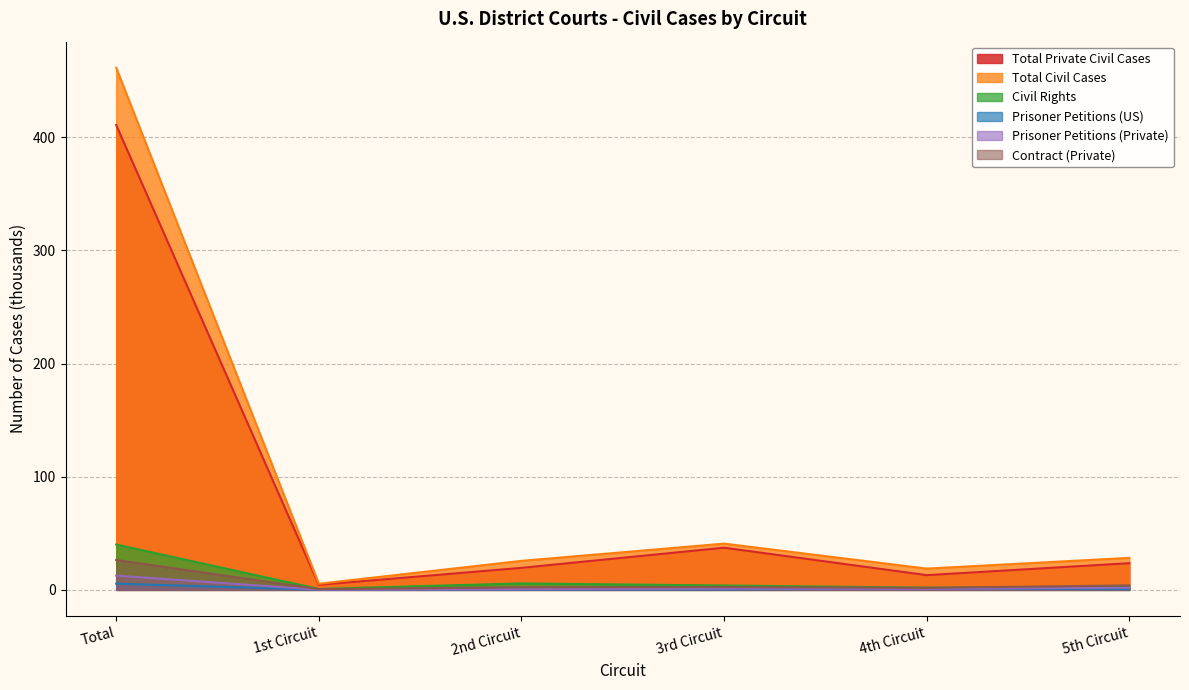

Between 1st Circuit and Total, which is larger?

Total